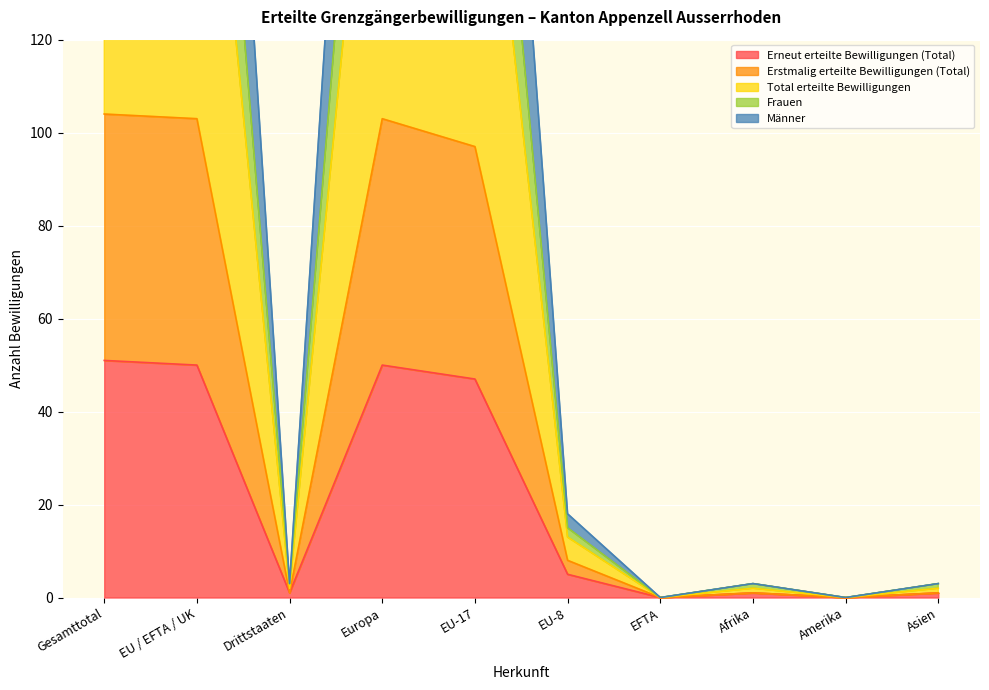

The value of Männer at Europa is 169. True or false?

False